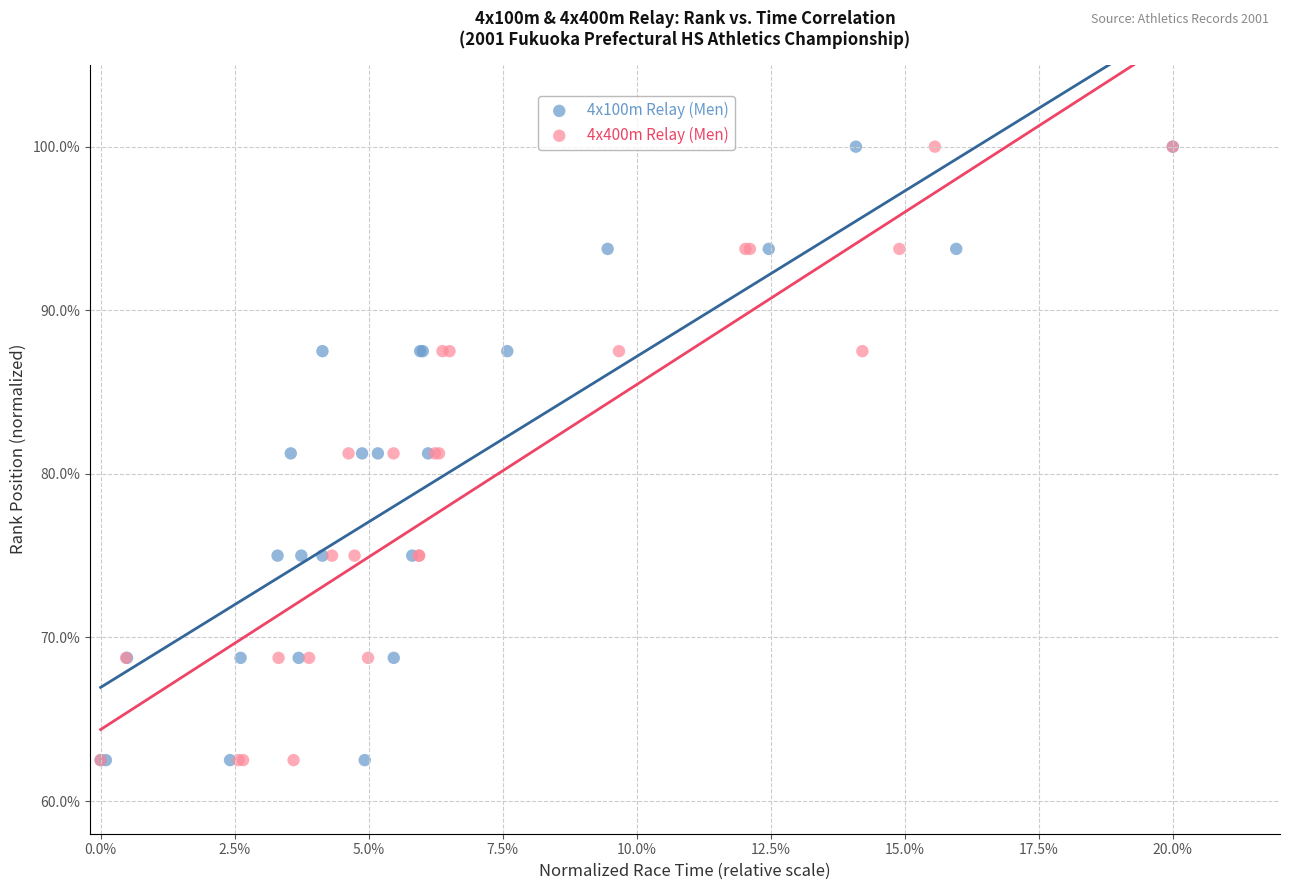

What are all the series names shown in the legend?

4x100m Relay (Men), 4x400m Relay (Men)